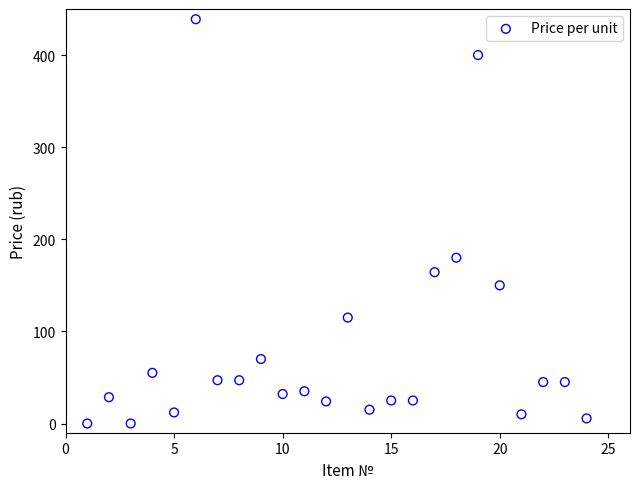

What is the range of X values (max minus min)?

23.0